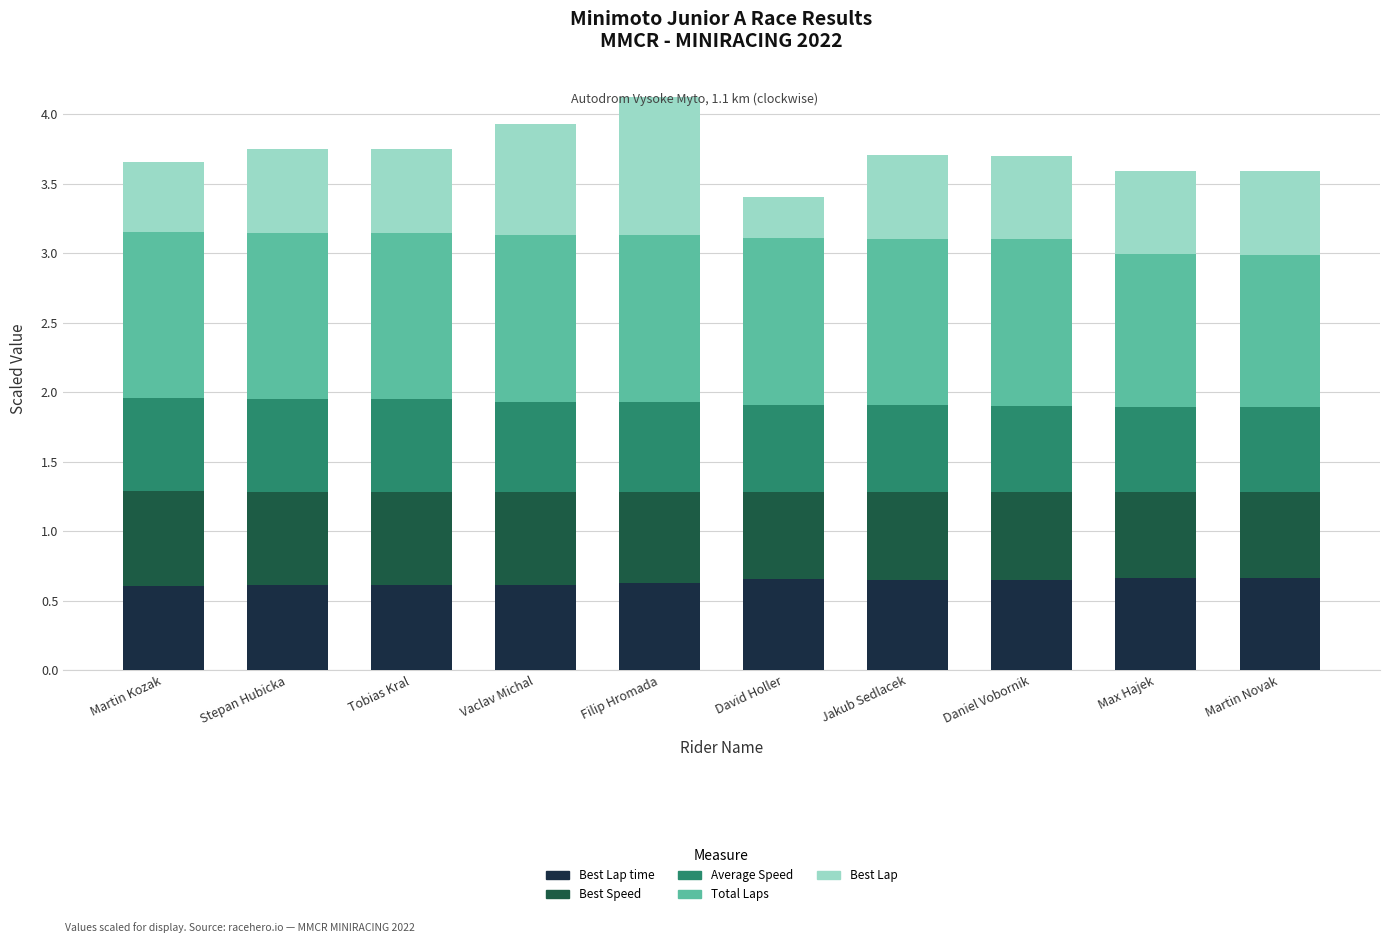

How many bars are there in total?

10